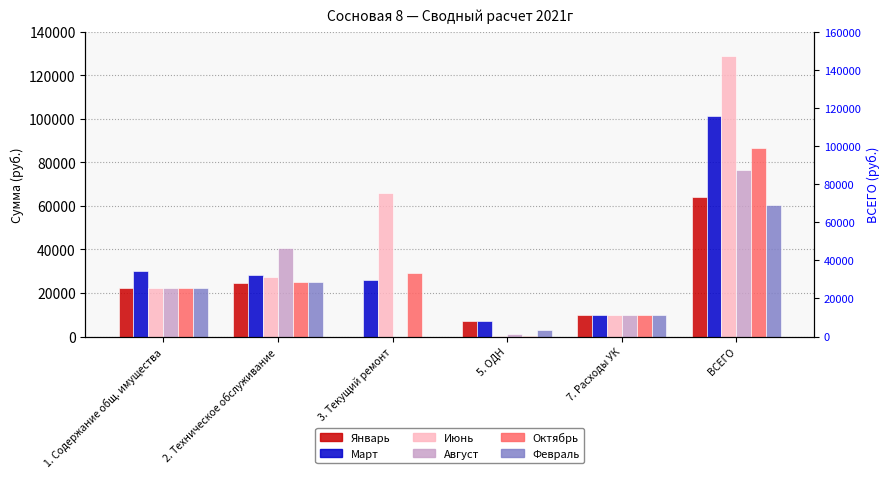

Is it true that Август equals 34747.6 at ВСЕГО?

False